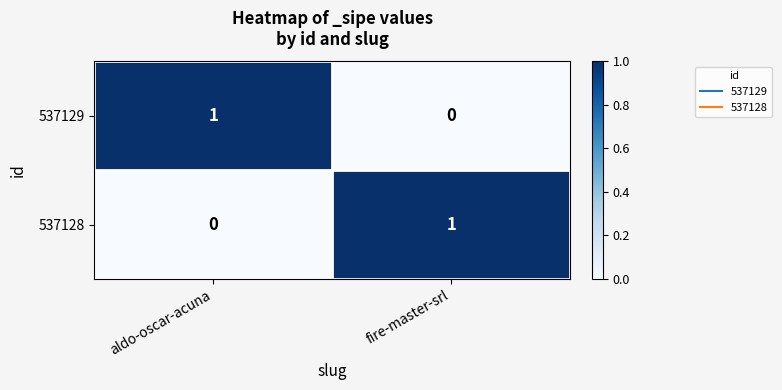

Is the value of 537129 at aldo-oscar-acuna greater than the value of 537128 at aldo-oscar-acuna?

Yes